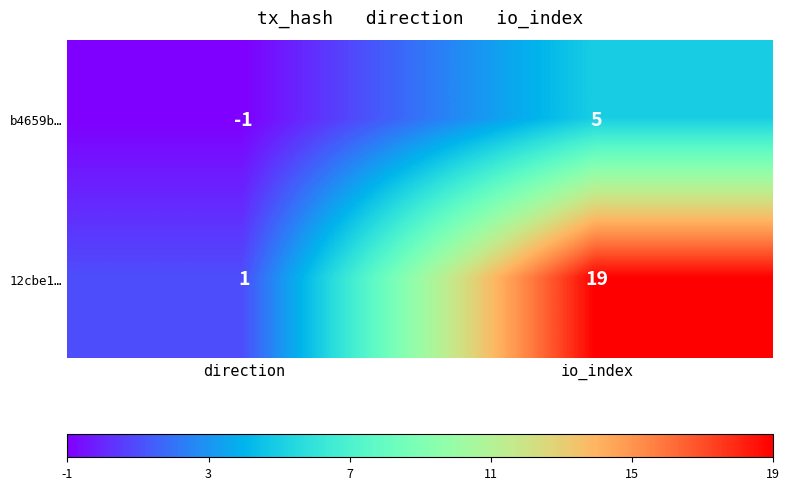

Which category has the lowest value in the b4659b… series?

direction